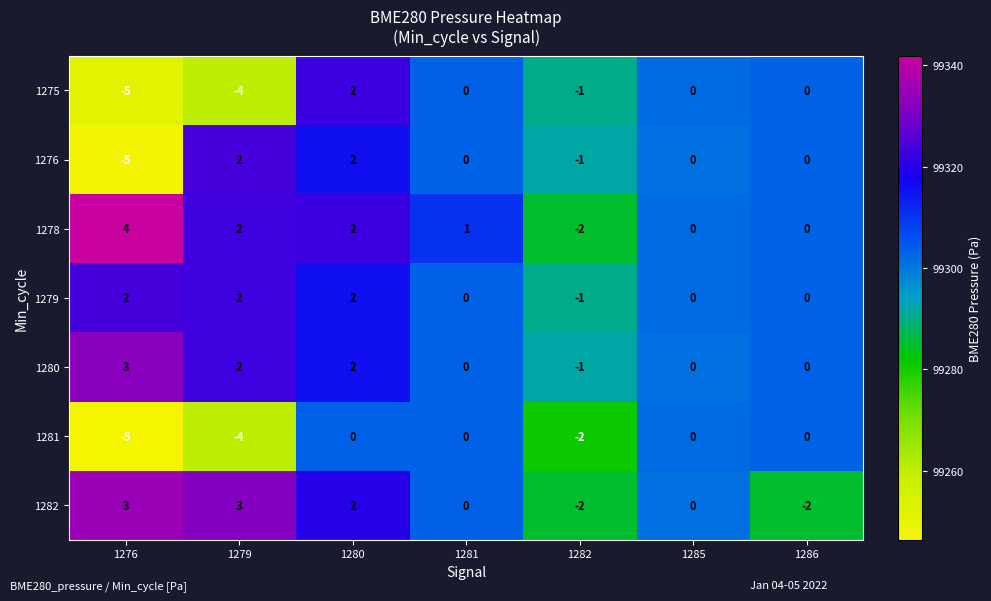

Where is 1281 nearest to the value -2?

1282